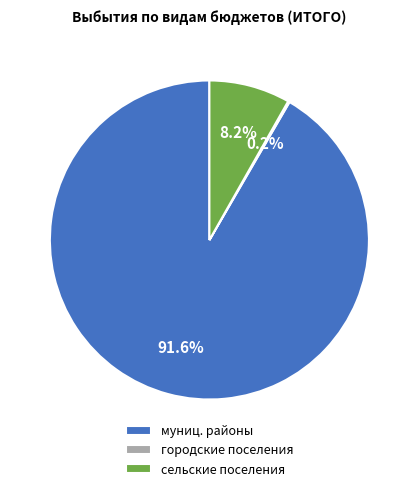

Which has a higher value, муниц. районы or сельские поселения?

муниц. районы